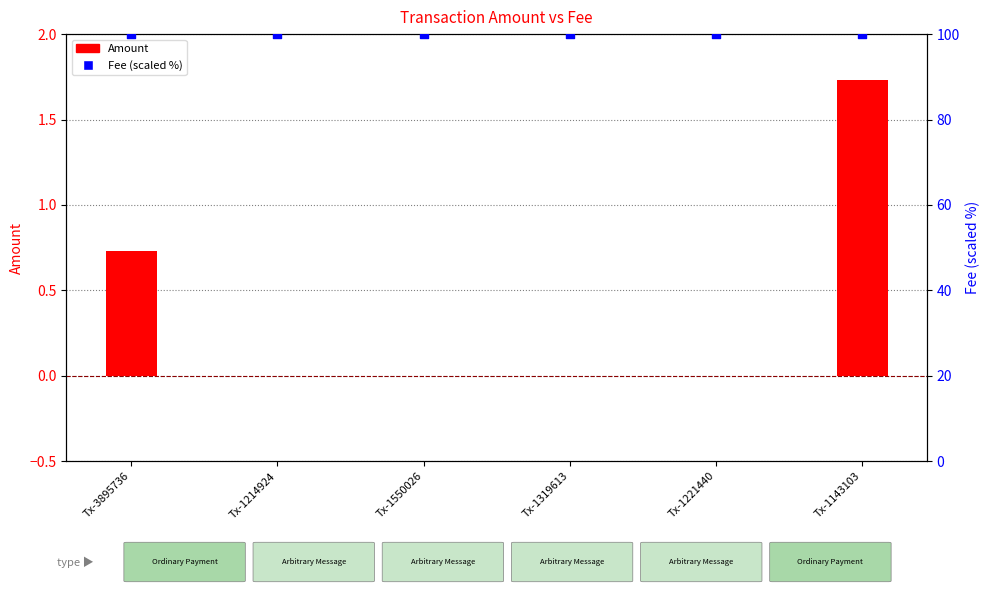

Which series has the largest Y range (max minus min)?

Amount